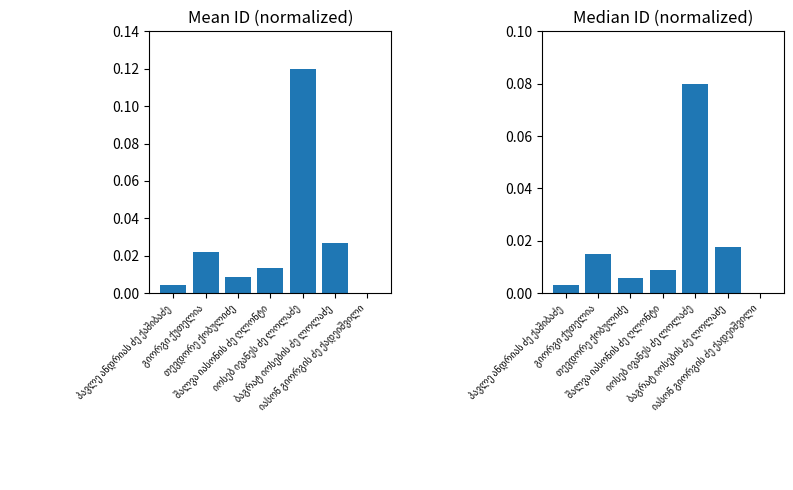

Which category has the lowest value across all series?

იასონ გიორგის ძე ქადეიშვილი